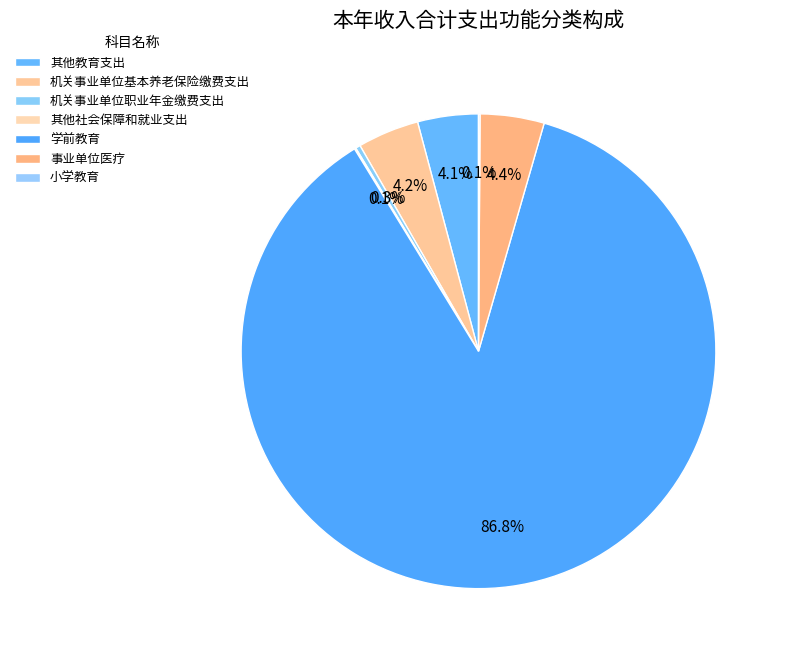

Which category has the biggest portion of the pie?

学前教育